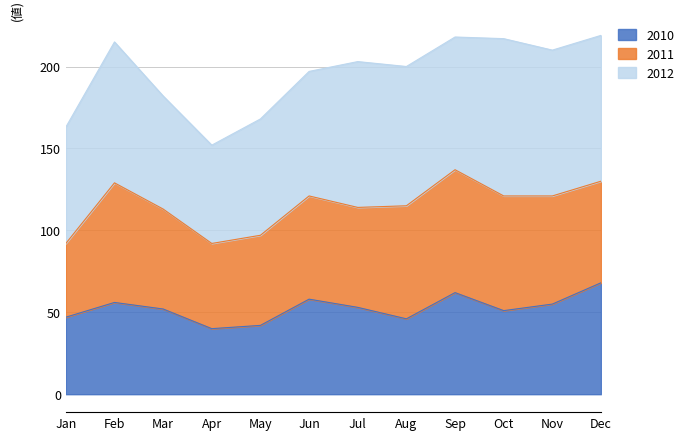

True or false: 2010 has a value of 78 at Oct.

False